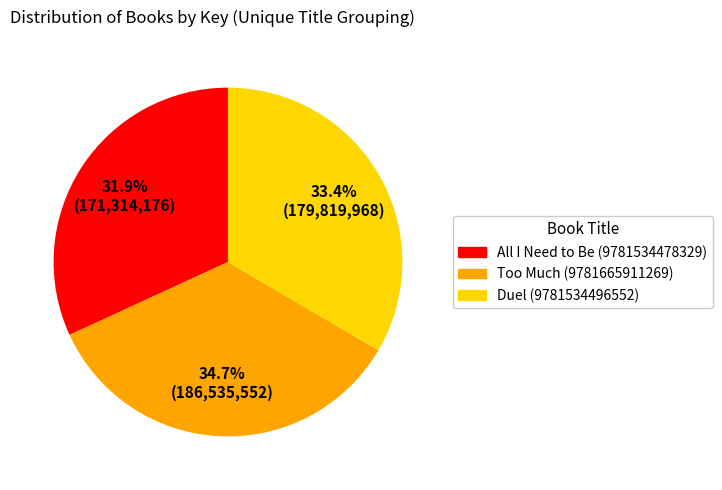

Does Too Much (9781665911269) account for over 50% of the chart?

No